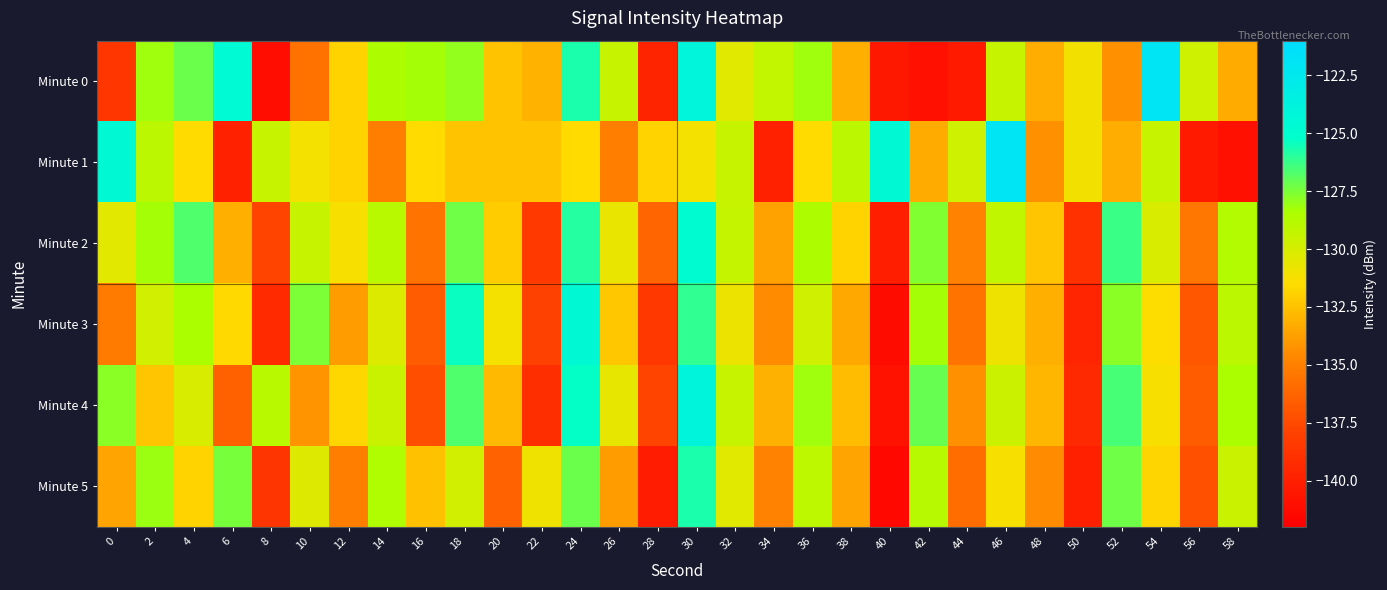

Reading right to left, list all the values displayed in this chart.

Minute 0: 58=-133.4	56=-129.6	54=-122.0	52=-134.3	50=-131.1	48=-133.3	46=-129.4	44=-140.3	42=-141.0	40=-140.5	38=-133.2	36=-128.1	34=-129.2	32=-130.4	30=-124.0	28=-139.7	26=-129.4	24=-125.7	22=-133.0	20=-132.4	18=-128.0	16=-128.3	14=-128.5	12=-131.8	10=-135.6	8=-141.0	6=-124.6	4=-127.2	2=-128.2	0=-138.6
Minute 1: 58=-141.0	56=-140.3	54=-129.4	52=-133.3	50=-131.1	48=-134.3	46=-122.0	44=-129.6	42=-133.4	40=-124.6	38=-129.0	36=-131.5	34=-139.9	32=-129.4	30=-131.2	28=-131.8	26=-135.1	24=-131.6	22=-132.4	20=-132.4	18=-132.4	16=-131.6	14=-135.1	12=-131.8	10=-131.2	8=-129.4	6=-139.9	4=-131.5	2=-129.0	0=-124.6
Minute 2: 58=-128.7	56=-135.4	54=-130.1	52=-126.3	50=-138.9	48=-132.4	46=-129.2	44=-134.8	42=-127.6	40=-140.1	38=-131.9	36=-128.5	34=-133.7	32=-129.3	30=-124.8	28=-136.2	26=-130.7	24=-125.9	22=-138.4	20=-132.1	18=-127.3	16=-135.6	14=-128.9	12=-131.2	10=-129.4	8=-137.8	6=-133.2	4=-126.7	2=-128.3	0=-130.5
Minute 3: 58=-129.0	56=-136.9	54=-131.5	52=-127.8	50=-139.7	48=-133.2	46=-130.9	44=-135.6	42=-128.3	40=-141.2	38=-133.4	36=-129.7	34=-134.5	32=-130.8	30=-126.1	28=-138.5	26=-132.3	24=-124.6	22=-137.9	20=-131.1	18=-125.4	16=-136.7	14=-130.2	12=-133.8	10=-127.5	8=-139.3	6=-131.6	4=-128.4	2=-129.8	0=-135.2
Minute 4: 58=-128.4	56=-136.6	54=-131.2	52=-126.5	50=-139.4	48=-132.9	46=-129.6	44=-134.3	42=-127.1	40=-140.8	38=-132.7	36=-128.2	34=-133.1	32=-129.4	30=-123.9	28=-137.8	26=-130.6	24=-125.3	22=-139.1	20=-132.8	18=-126.7	16=-137.3	14=-129.5	12=-131.7	10=-134.2	8=-128.9	6=-136.5	4=-130.1	2=-132.4	0=-127.8
Minute 5: 58=-129.5	56=-137.2	54=-131.8	52=-127.3	50=-140.0	48=-134.5	46=-131.2	44=-135.9	42=-128.8	40=-141.5	38=-133.6	36=-129.1	34=-134.9	32=-130.4	30=-125.7	28=-140.2	26=-133.8	24=-127.2	22=-131.0	20=-136.4	18=-129.8	16=-132.5	14=-128.6	12=-135.1	10=-130.3	8=-138.7	6=-127.4	4=-131.9	2=-128.1	0=-133.6